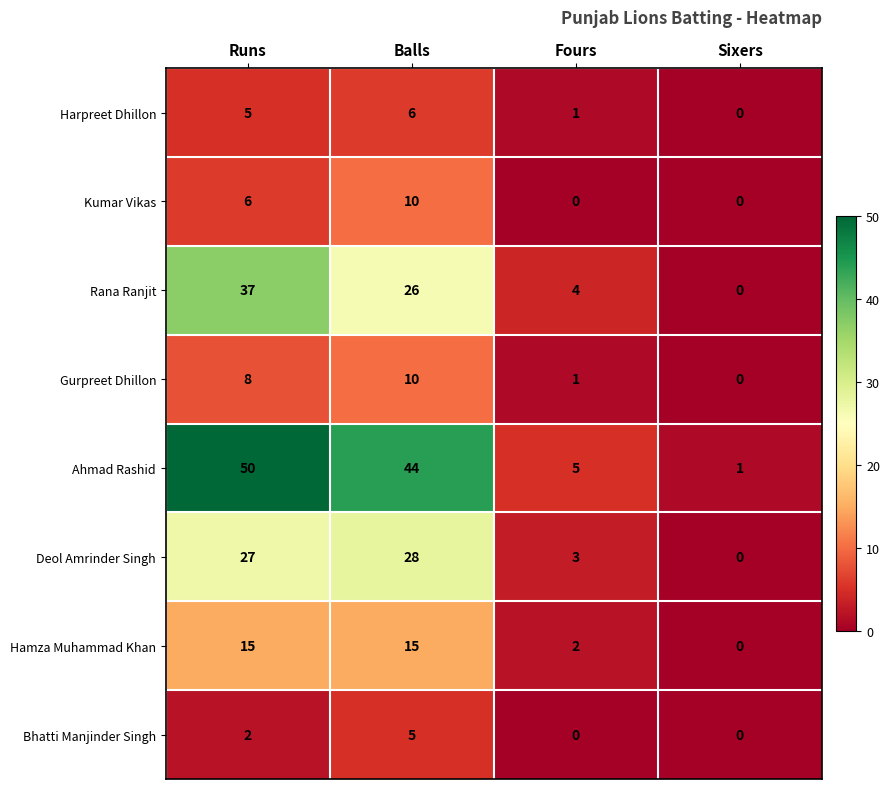

Which category has the highest value across all series?

Runs